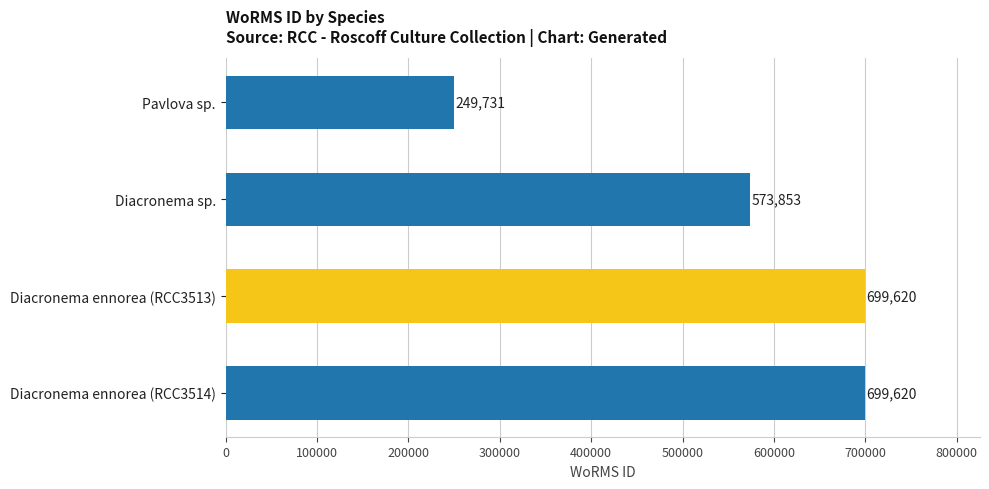

True or false: the data shows 436583 at Pavlova sp..

False